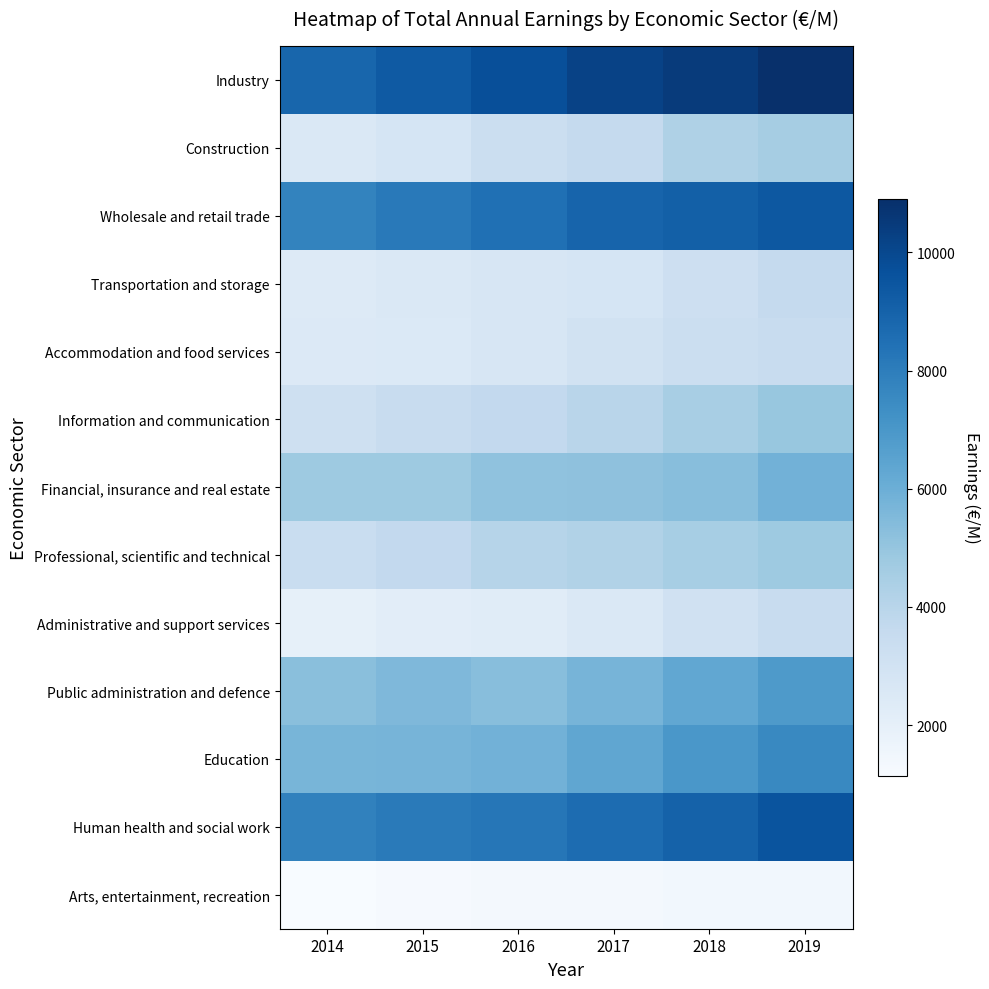

At which category is the sum across all series the highest?

2019